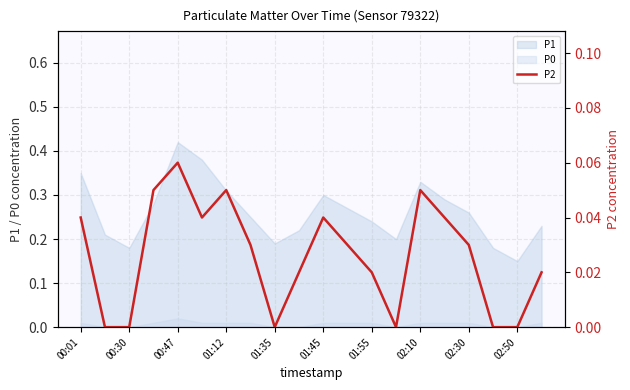

What is the sum of all values?

0.5